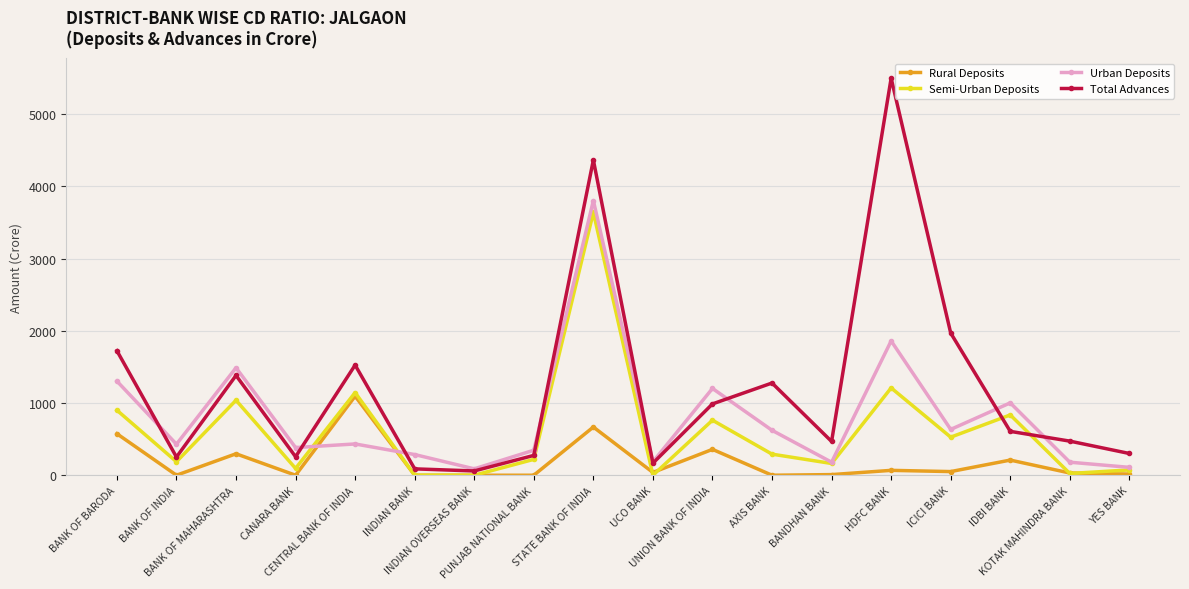

Which series has the largest total across all categories?

Total Advances